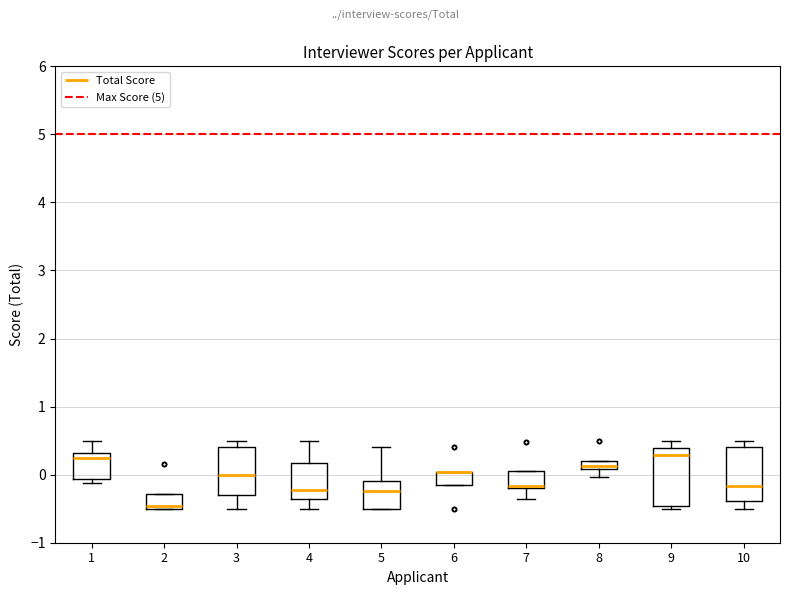

Where is the upper edge of the box at x = 1 on the y-axis? The values are not printed on the chart, so give them approximately, as read against the axis.

0.3